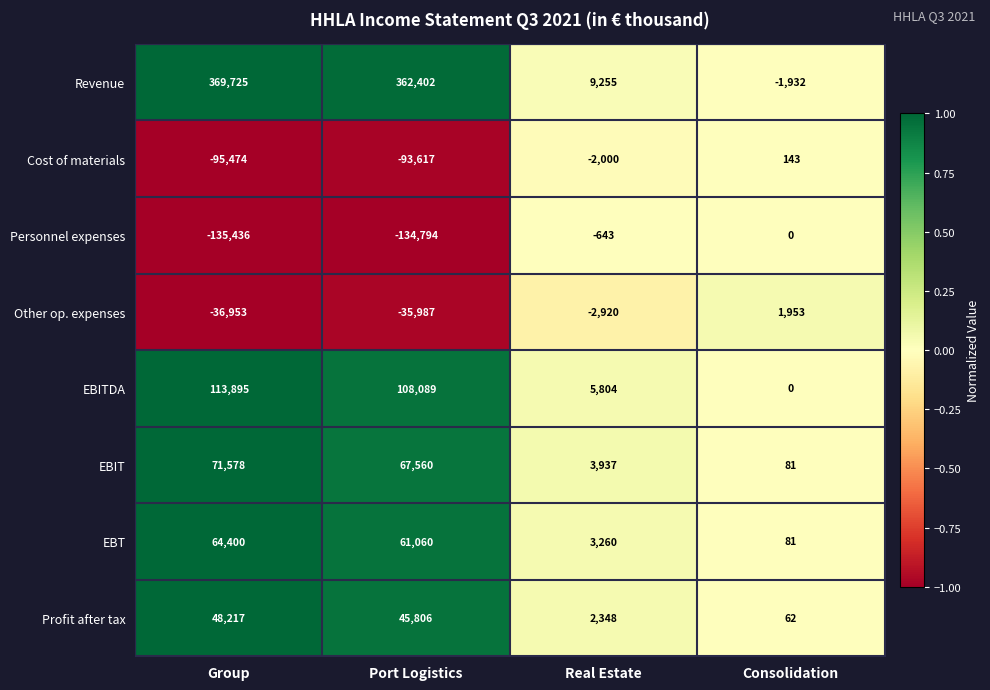

What is the average value of the EBIT series?

35789